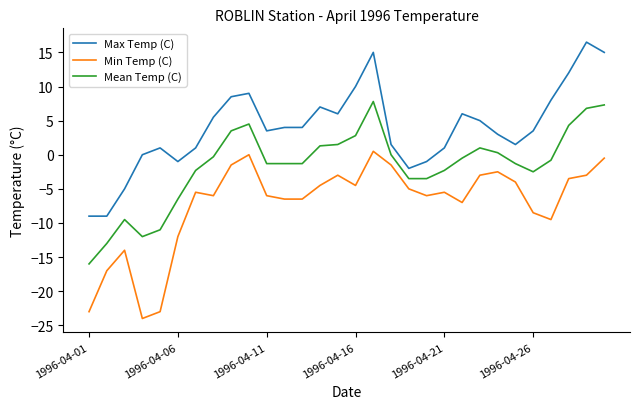

True or false: Min Temp (C) and Max Temp (C) cross at least once.

False